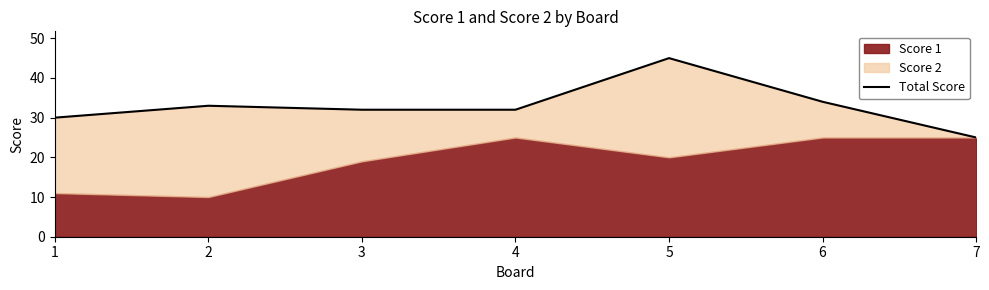

Is it true that the value at 4 is 32?

True